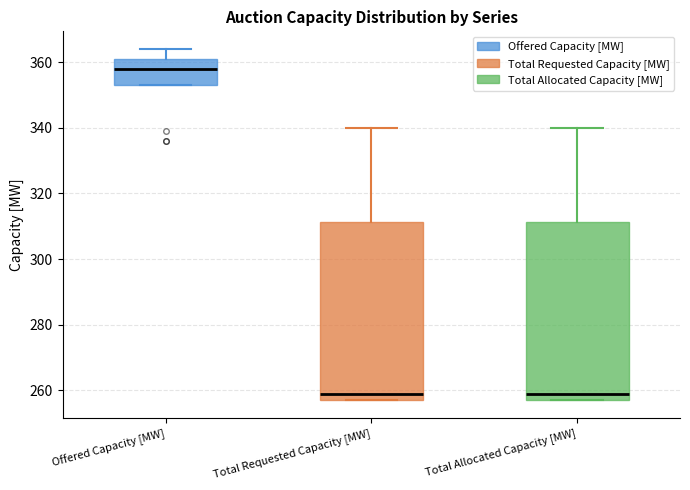

Where does the median line of the box for Total Allocated Capacity [MW] sit on the y-axis? The values are not printed on the chart, so give them approximately, as read against the axis.

260